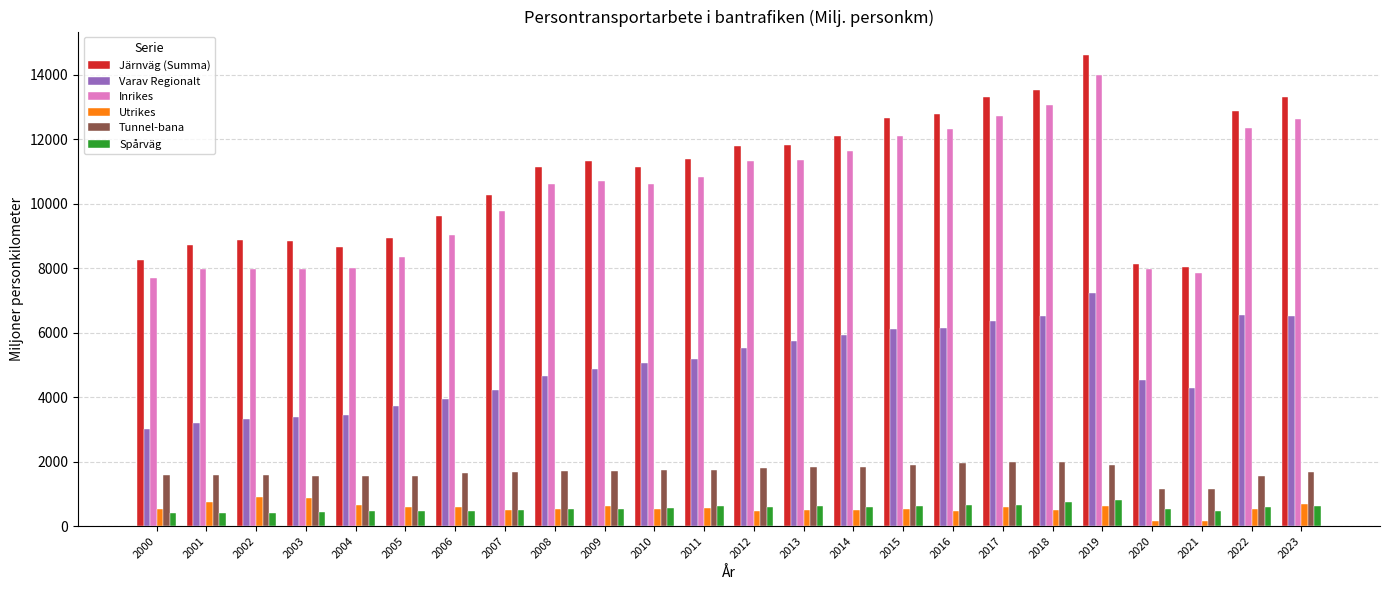

What is the sum of all Inrikes values?

248956.6